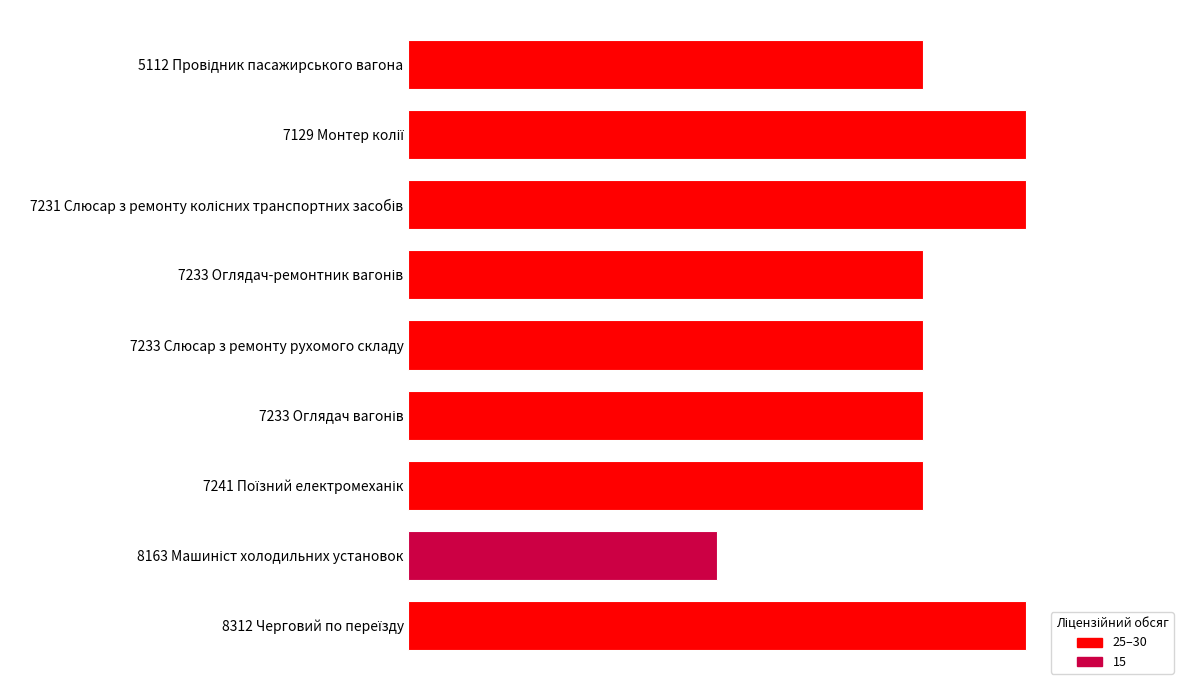

Are the bars horizontal?

Yes